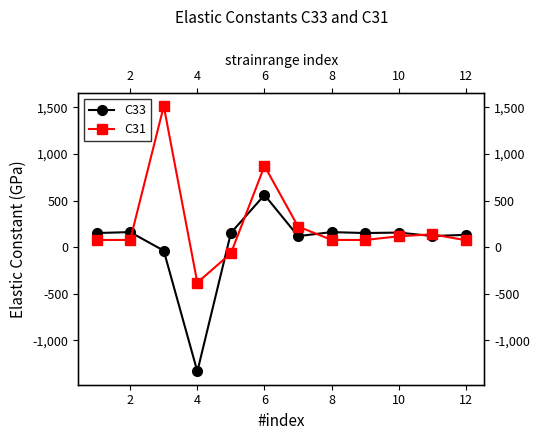

Reading right to left, what are all the values shown in this chart?

C33: 133.0	120.1	157.5	152.4	162.4	119.3	560.9	153.9	-1332.8	-37.0	162.4	152.4
C31: 74.9	138.8	117.6	78.0	78.3	222.2	872.2	-64.9	-379.9	1514.5	78.3	78.0